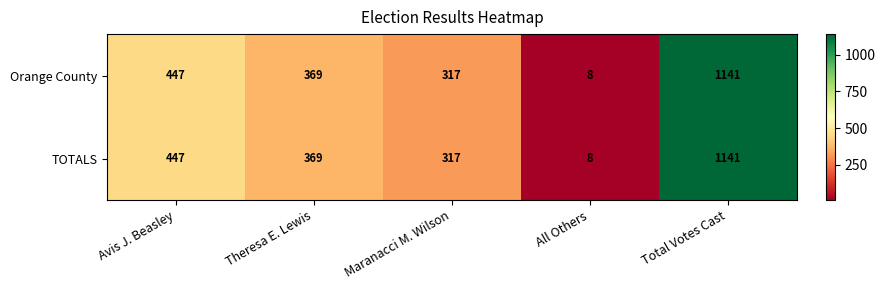

At which category is the sum across all series the highest?

Total Votes Cast